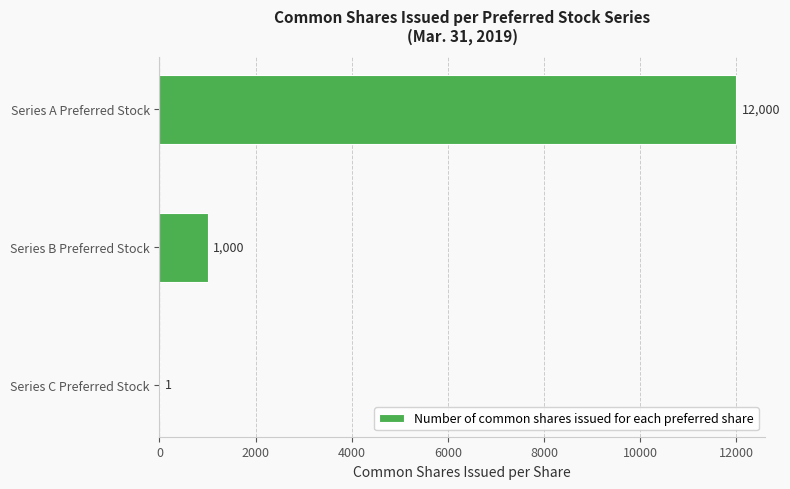

Reading top to bottom, extract all data points from this chart.

Series A Preferred Stock=12000	Series B Preferred Stock=1000	Series C Preferred Stock=1